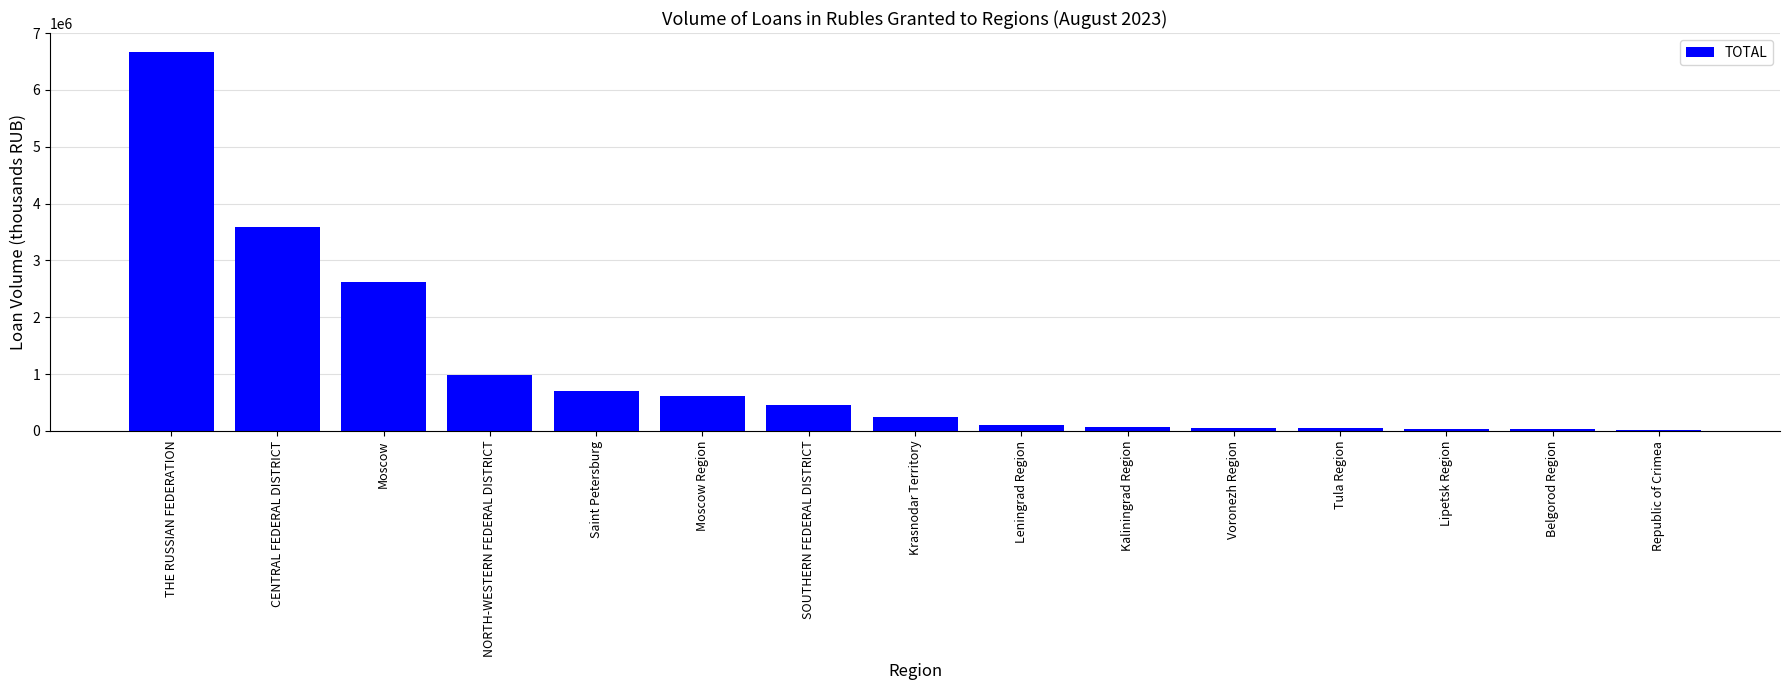

How many data points does each series have?

15